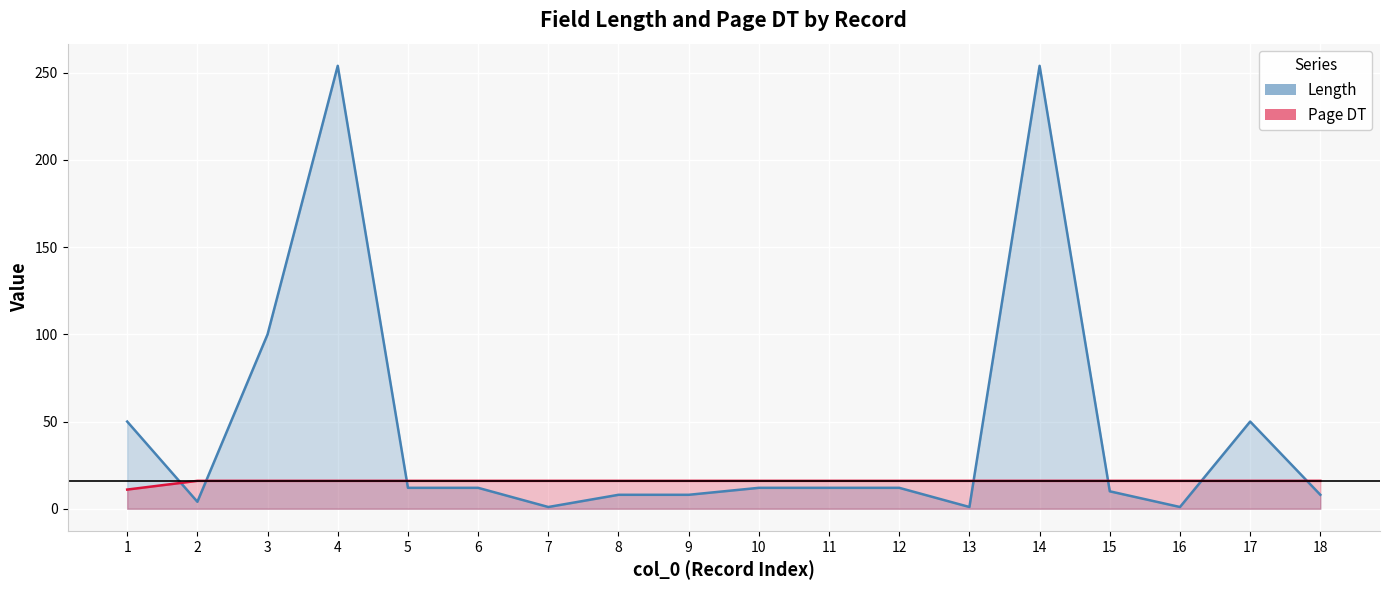

Between 9 and 12, which is larger?

12